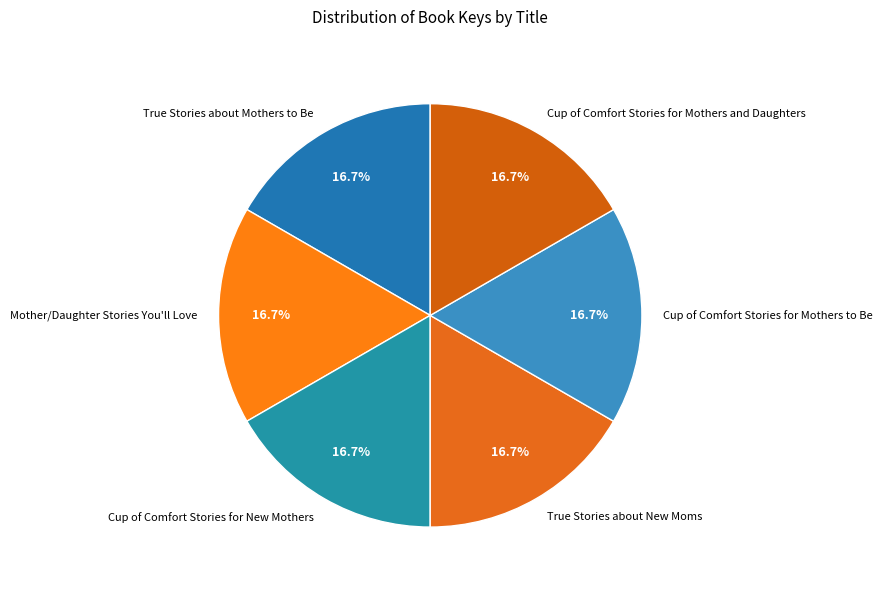

Approximately how many times larger is the value at True Stories about New Moms compared to Cup of Comfort Stories for Mothers to Be?

1.0